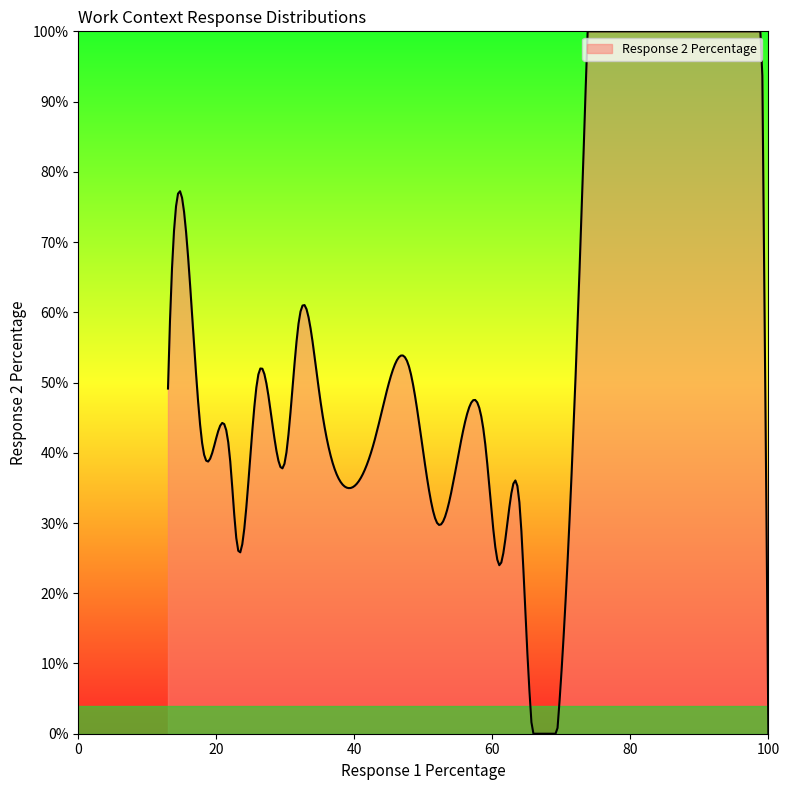

What is the difference between the maximum and minimum values?

100.0